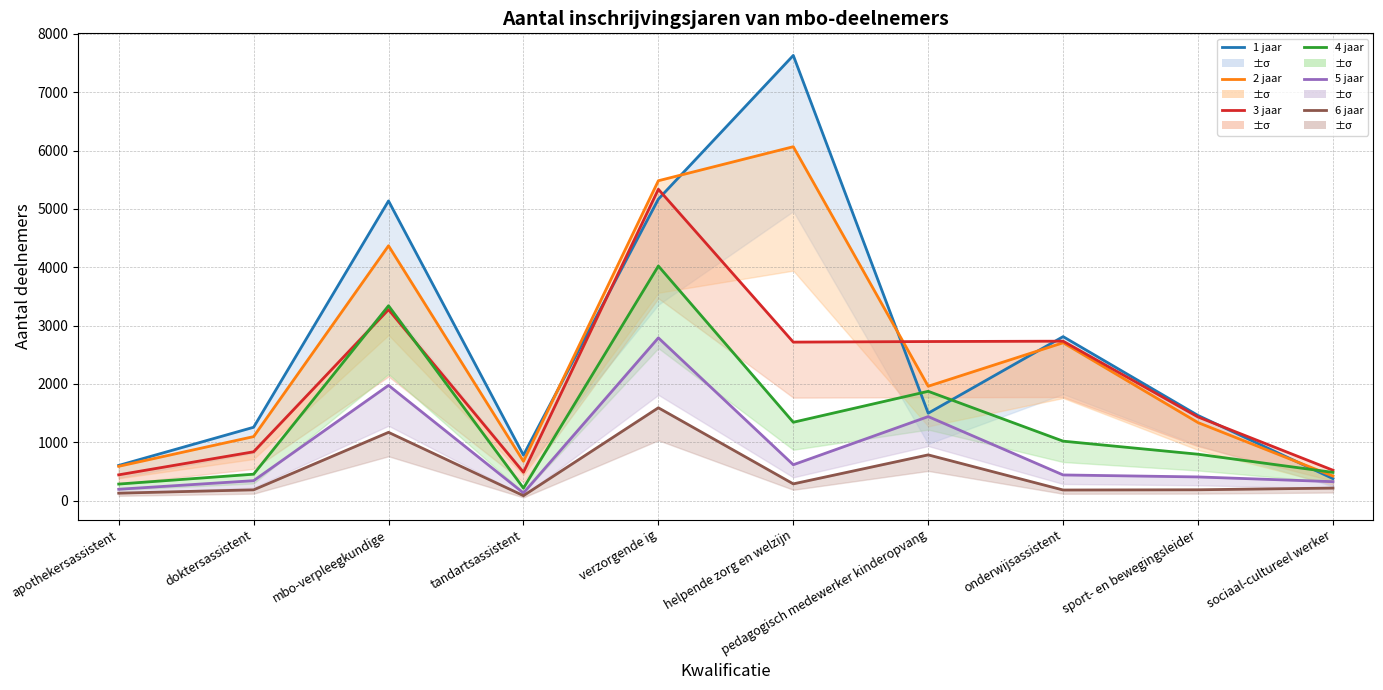

What are all the series names shown in the legend?

1 jaar, 2 jaar, 3 jaar, 4 jaar, 5 jaar, 6 jaar